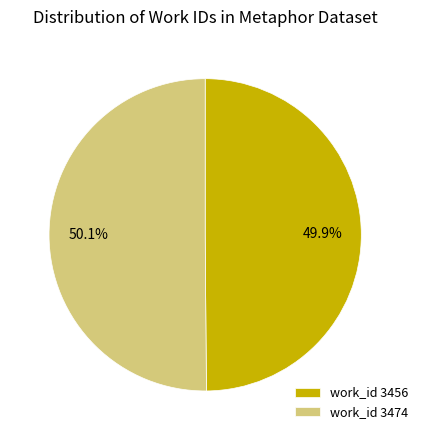

What percentage is NOT represented by work_id 3456?

50.1%